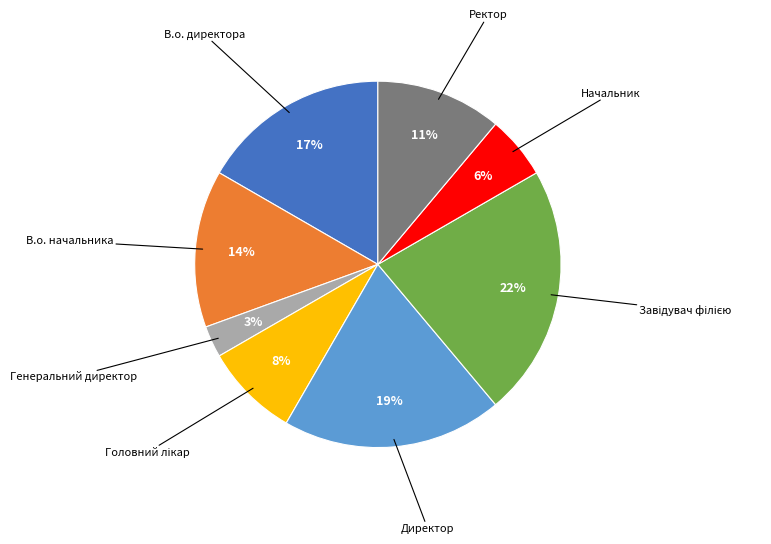

How many segments does this pie chart have?

8